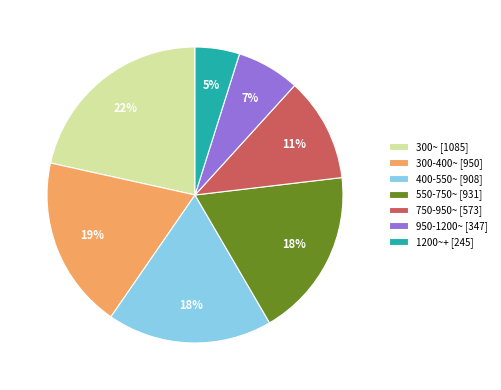

To the nearest percent, what is the average slice percentage?

14%